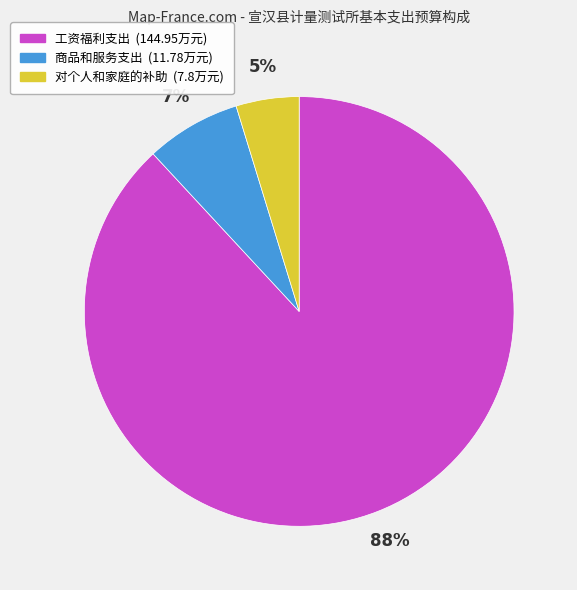

Which has a higher value, 商品和服务支出 or 工资福利支出?

工资福利支出